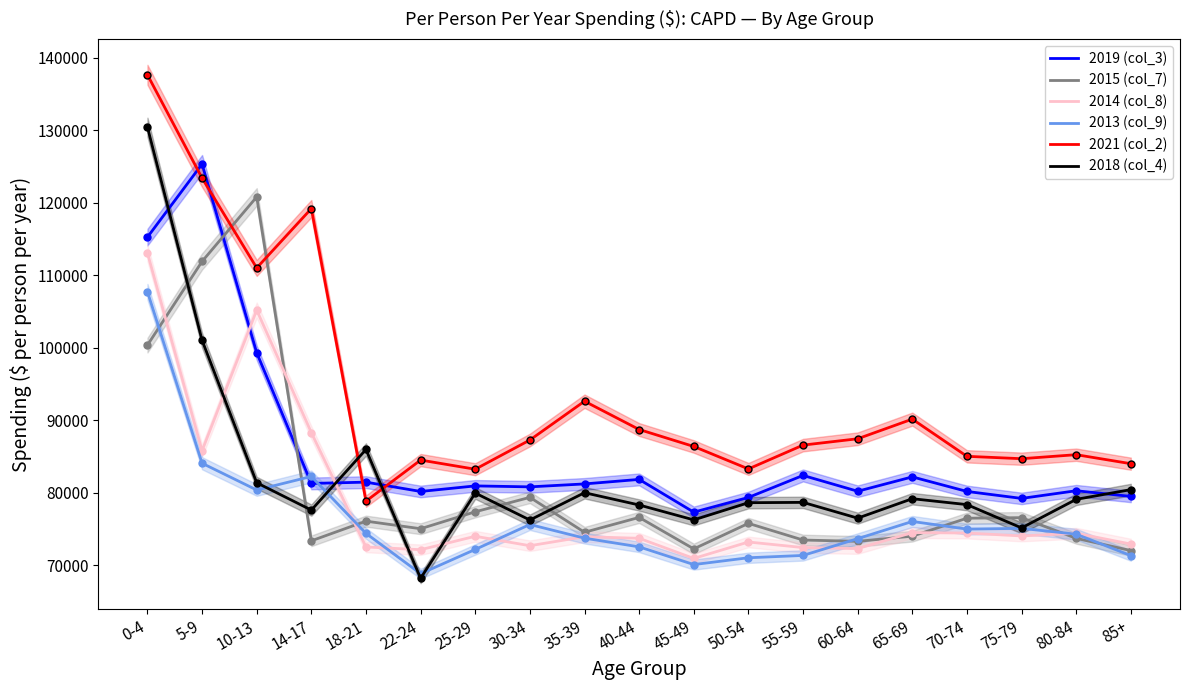

Reading left to right, what are all the values shown in this chart?

2019 (col_3): 115250	125329	99314	81305	81483	80199	80965	80833	81238	81860	77346	79375	82409	80229	82208	80202	79241	80299	79517
2015 (col_7): 100365	111906	120799	73395	76108	75062	77397	79385	74573	76622	72284	75801	73505	73324	74037	76512	76589	73740	72053
2014 (col_8): 113062	85814	105192	88310	72548	72170	74024	72721	73960	73746	70968	73233	72466	72323	74531	74469	74068	74435	72952
2013 (col_9): 107728	84087	80401	82268	74421	68863	72207	75645	73762	72563	70122	71061	71382	73693	76063	75013	75113	74311	71358
2021 (col_2): 137629	123391	111011	119188	78865	84526	83263	87289	92637	88739	86399	83304	86588	87463	90170	85043	84715	85269	84026
2018 (col_4): 130414	101034	81399	77632	85985	68228	79980	76262	80027	78335	76281	78651	78695	76521	79200	78387	75174	79112	80453